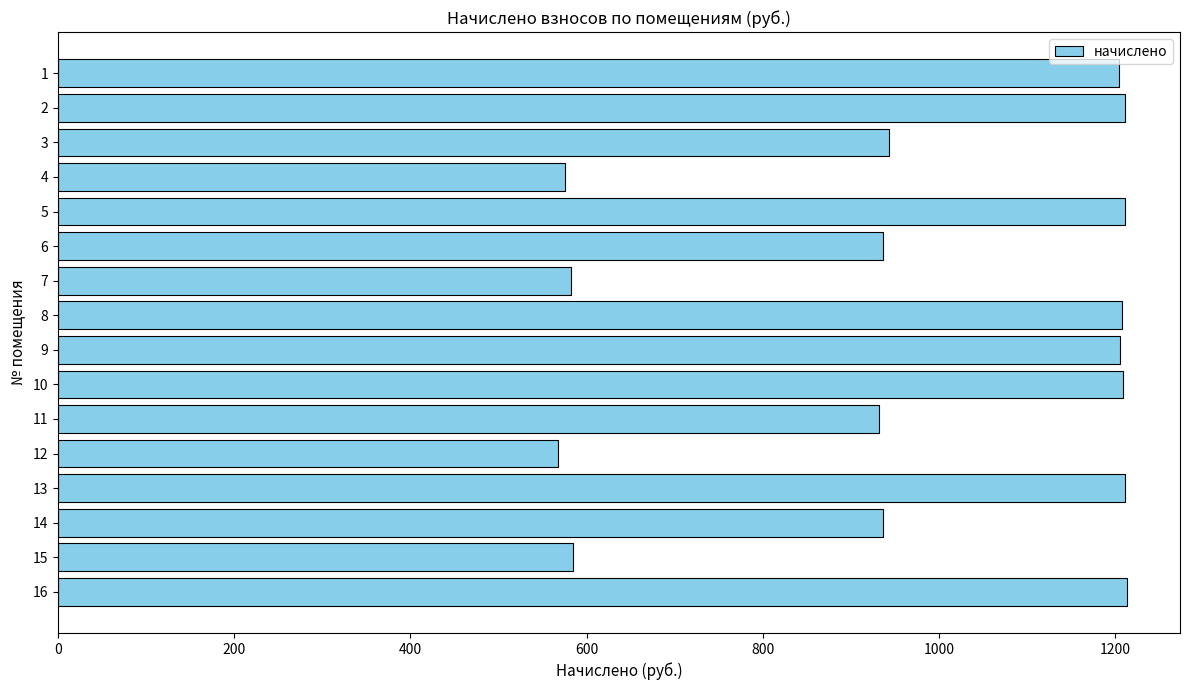

What is the greatest value displayed?

1212.8